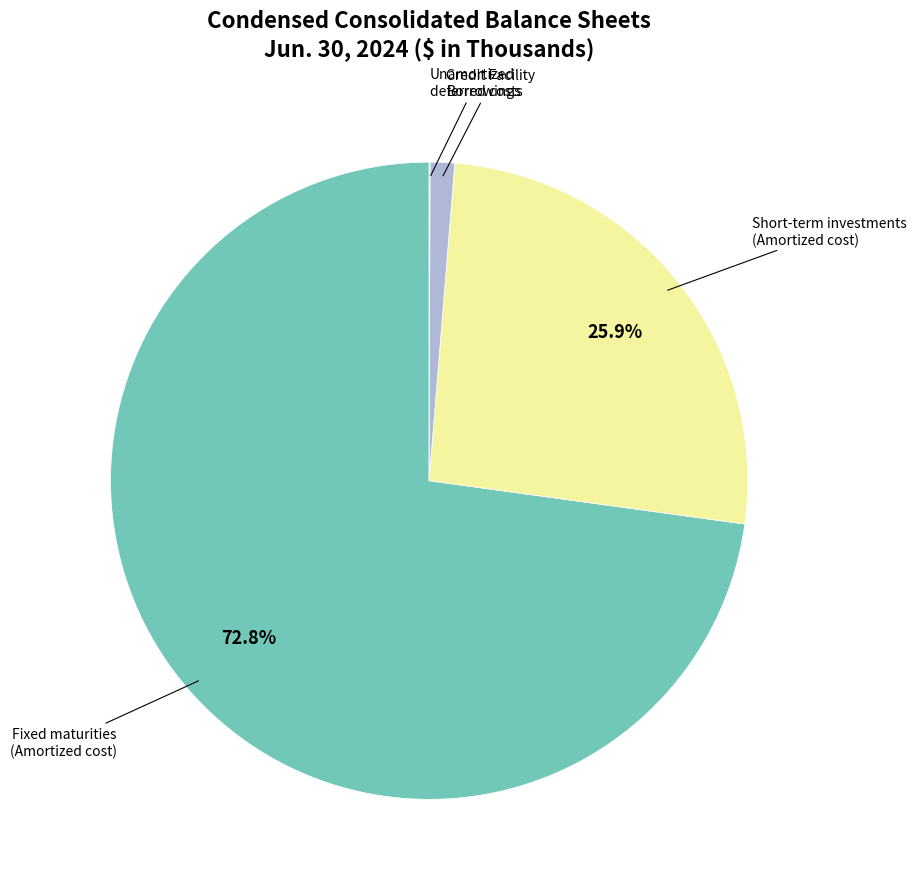

Is there a majority slice in this chart?

Yes